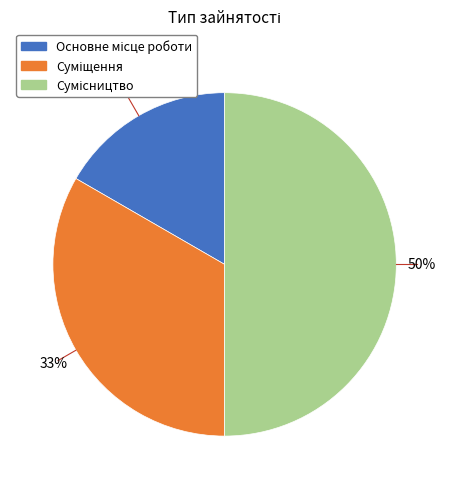

To the nearest percent, what is the difference between the largest and smallest slice percentages?

33%